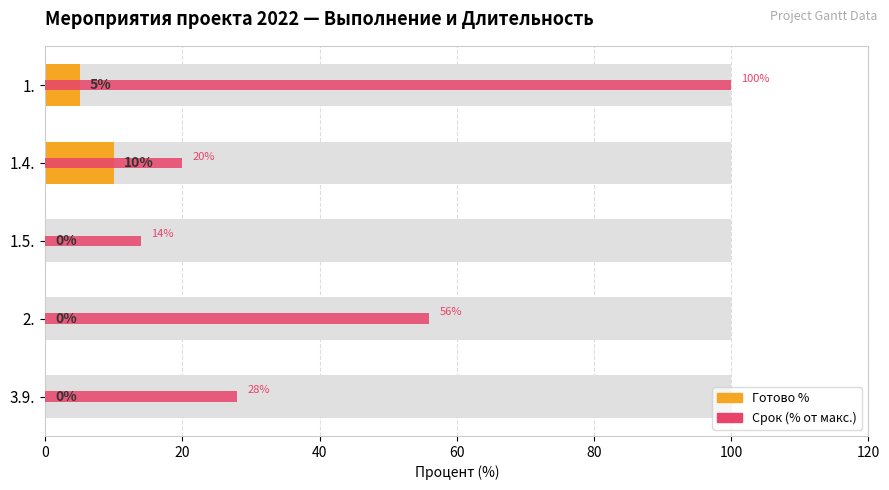

What is the value of the Срок (% от макс.) bar at the 2nd from the left?

20.0